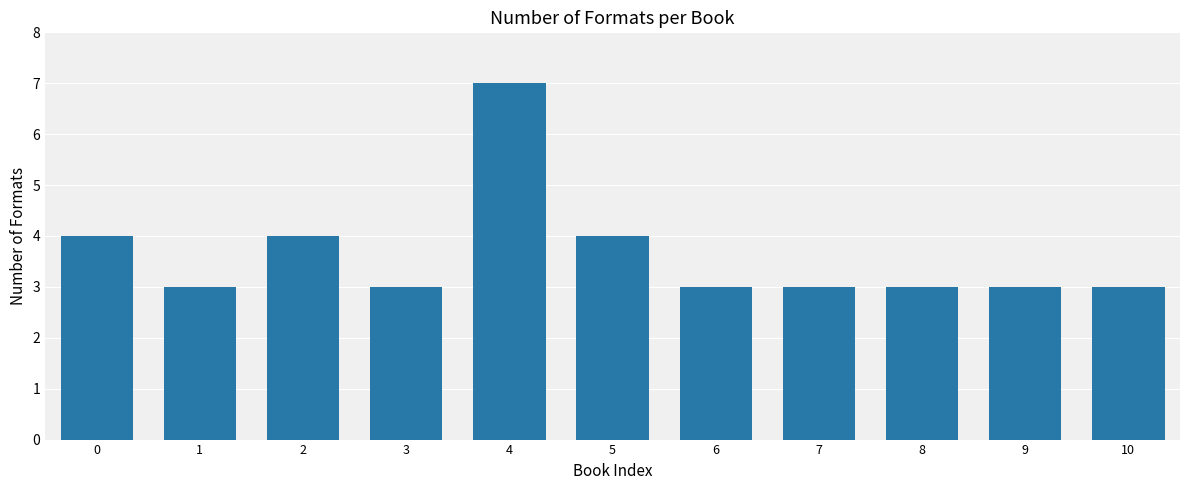

What is the greatest value displayed?

7